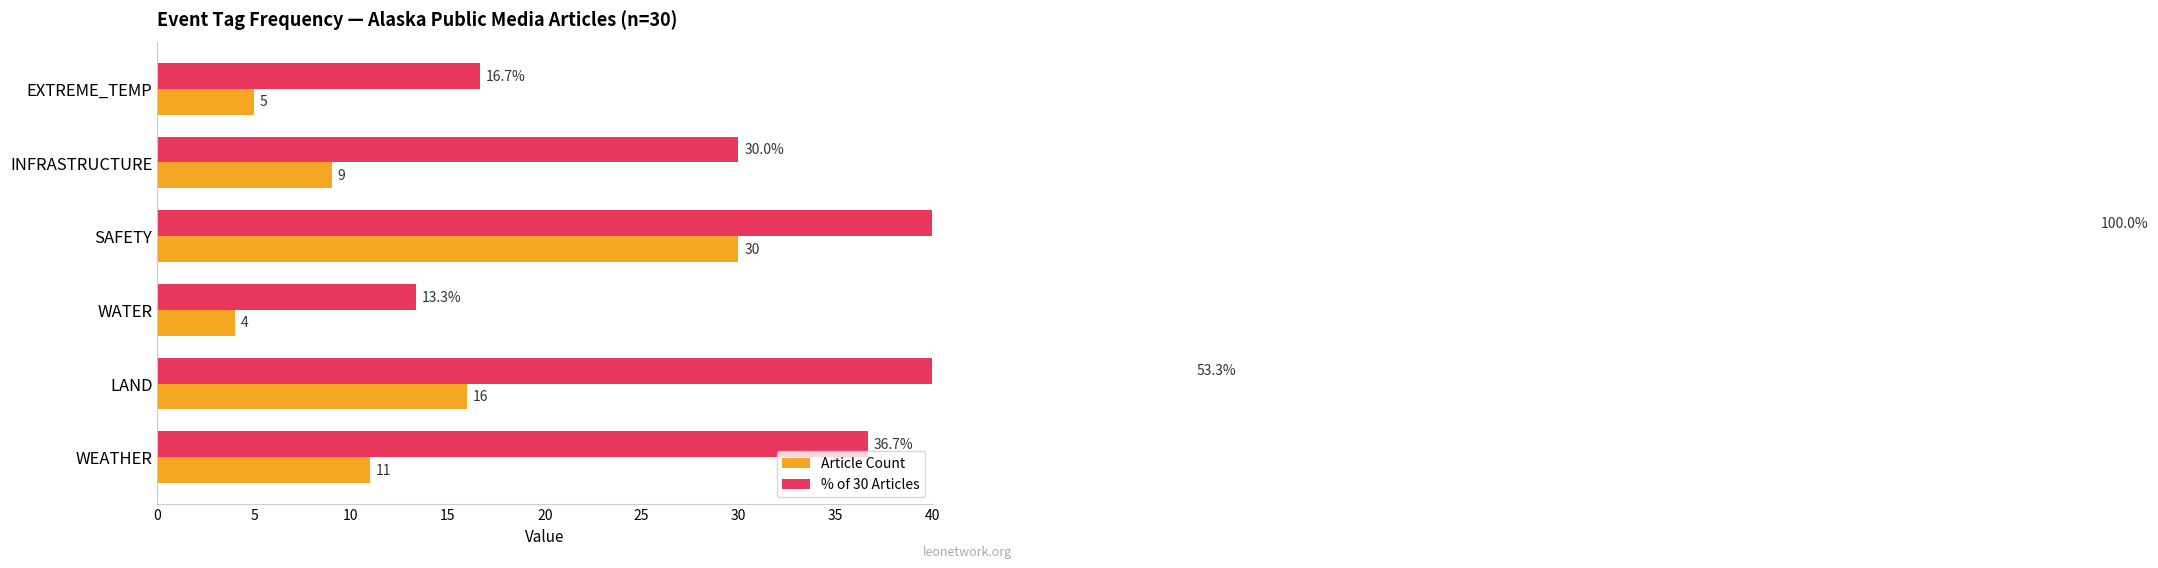

What are all the series names shown in the legend?

Article Count, % of 30 Articles